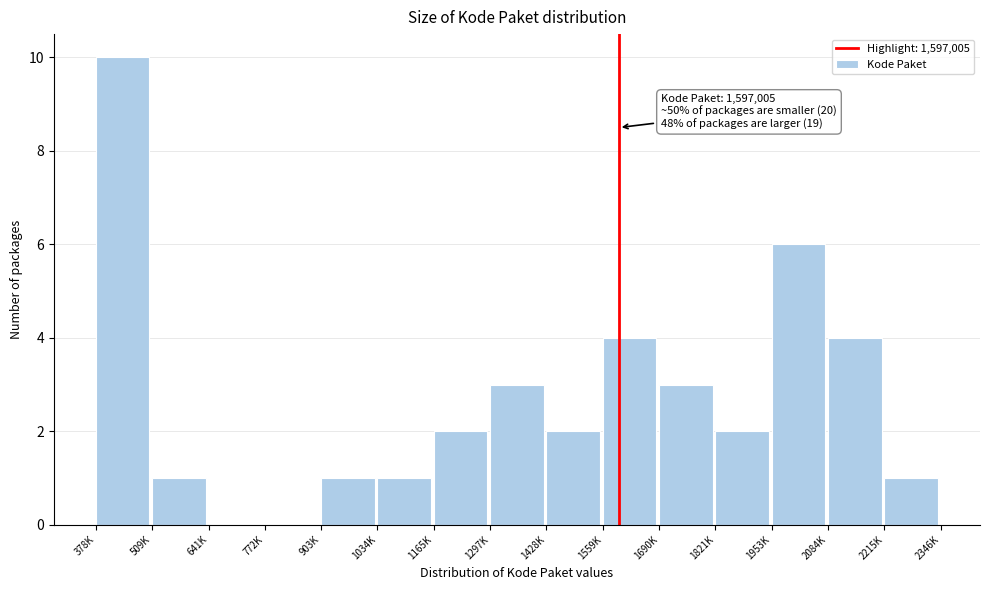

Reading right to left, transcribe all the data shown in this chart.

2215K=1	2084K=4	1953K=6	1821K=2	1690K=3	1559K=4	1428K=2	1297K=3	1165K=2	1034K=1	903K=1	772K=0	641K=0	509K=1	378K=10